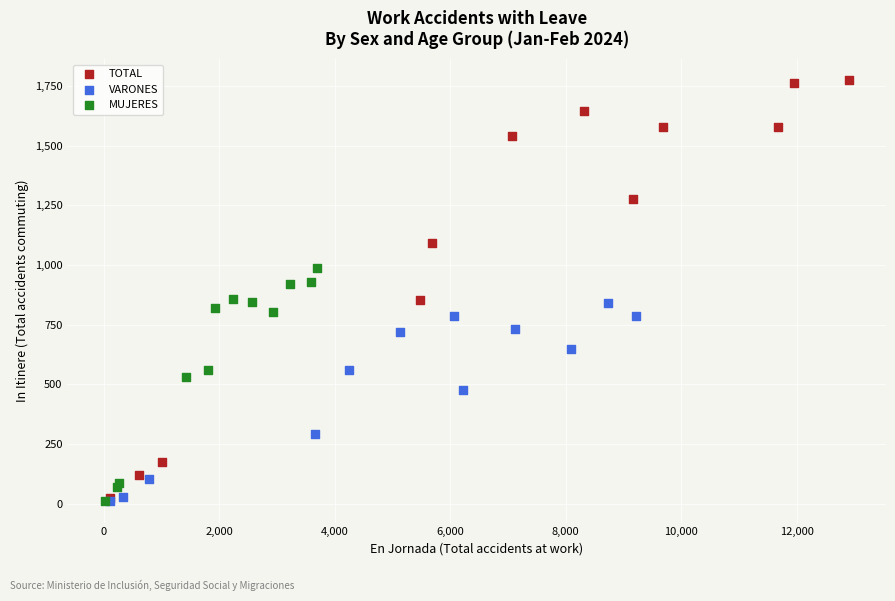

Which series reaches the maximum Y coordinate?

TOTAL